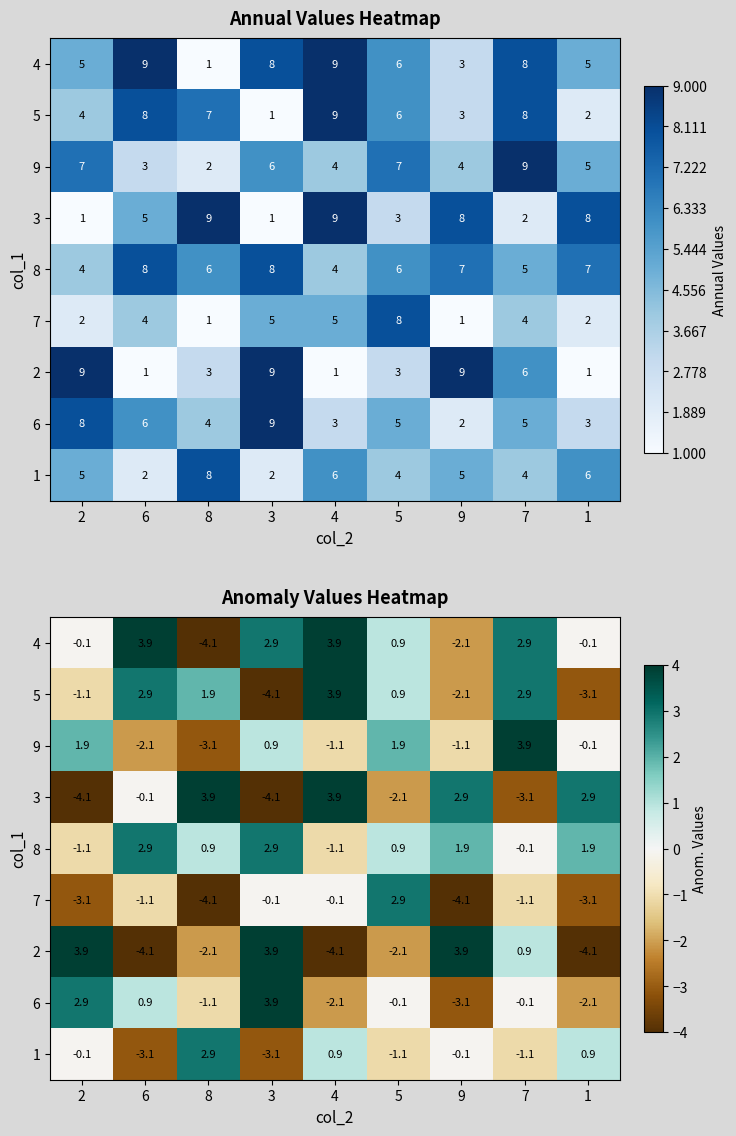

What is the difference between the maximum and minimum values in the 1 series?

6.0